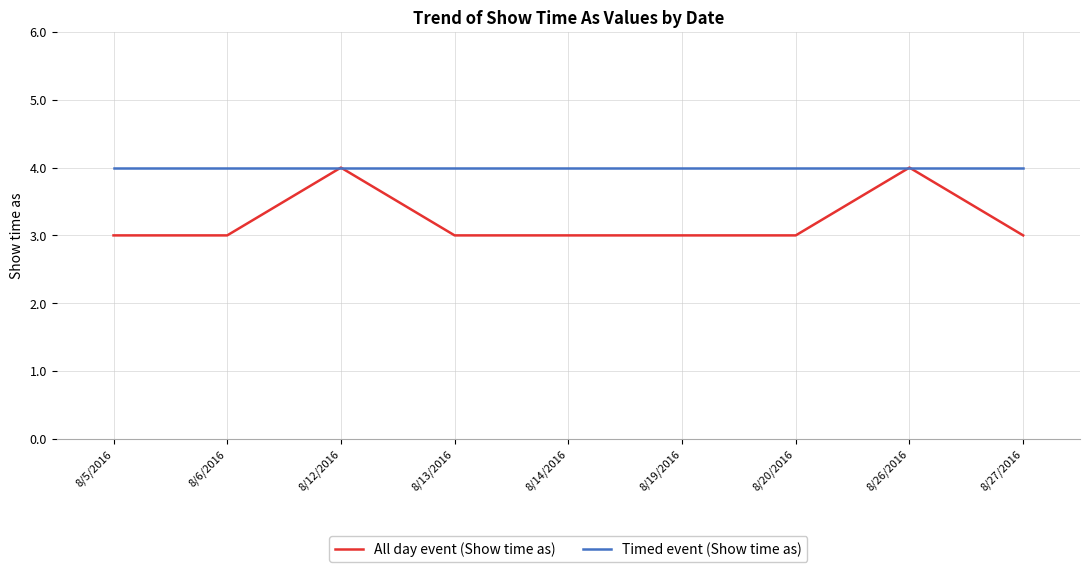

At which category does All day event (Show time as) reach its first local peak?

8/12/2016